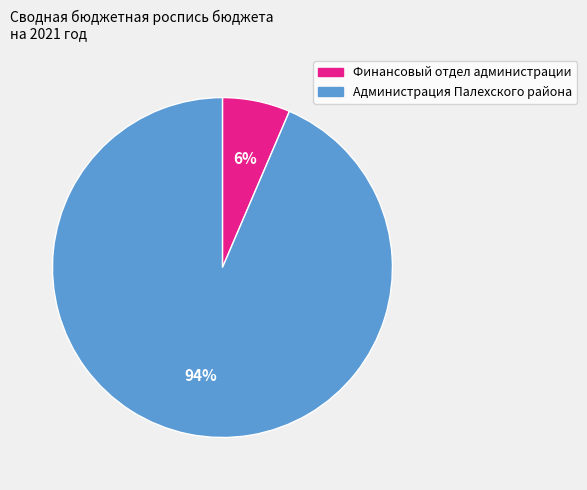

To the nearest percent, what percentage of the pie is Администрация Палехского района?

94%